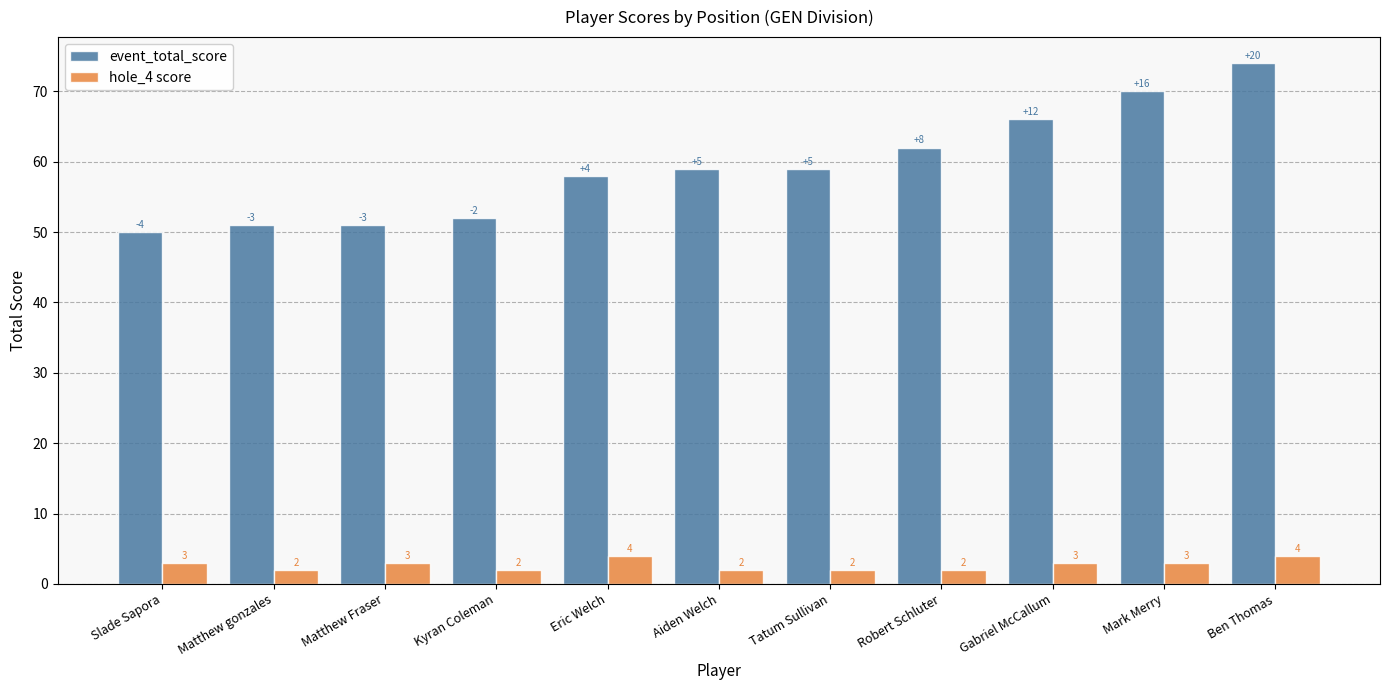

What is the maximum value for hole_4 score?

4